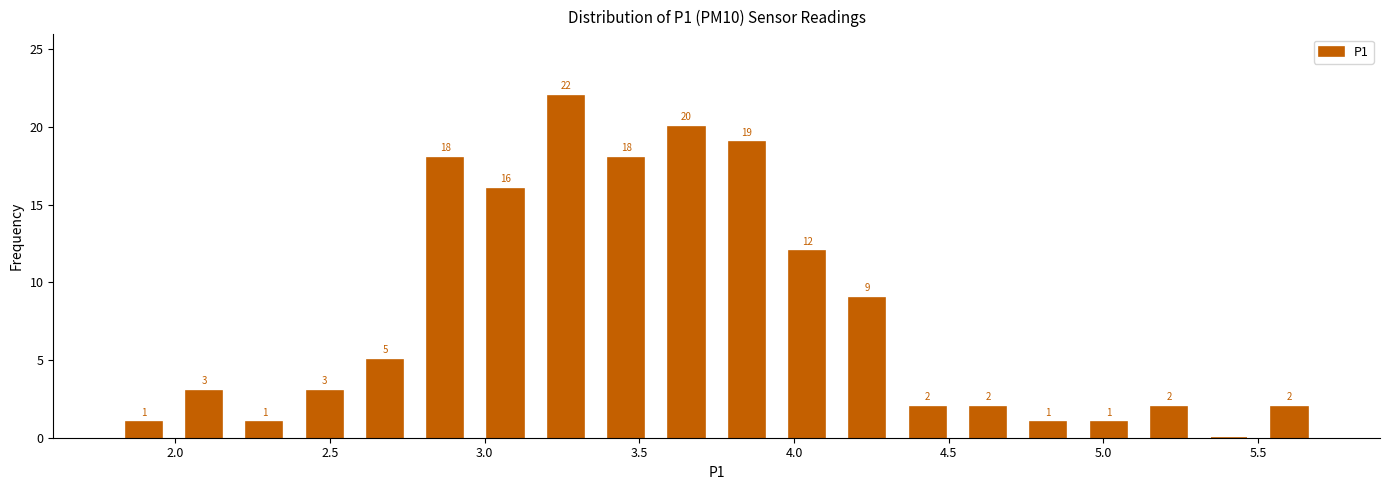

Around what value on the x-axis is the tallest bar? Give the approximate position of its centre, as read against the axis.

3.25